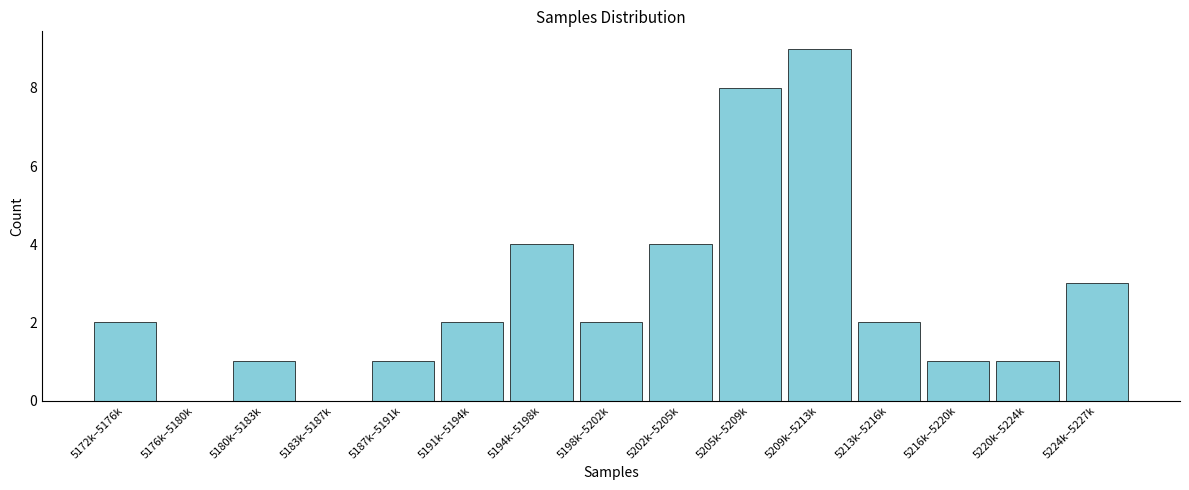

Reading left to right, what are all the values shown in this chart?

5172k–5176k=2	5176k–5180k=0	5180k–5183k=1	5183k–5187k=0	5187k–5191k=1	5191k–5194k=2	5194k–5198k=4	5198k–5202k=2	5202k–5205k=4	5205k–5209k=8	5209k–5213k=9	5213k–5216k=2	5216k–5220k=1	5220k–5224k=1	5224k–5227k=3